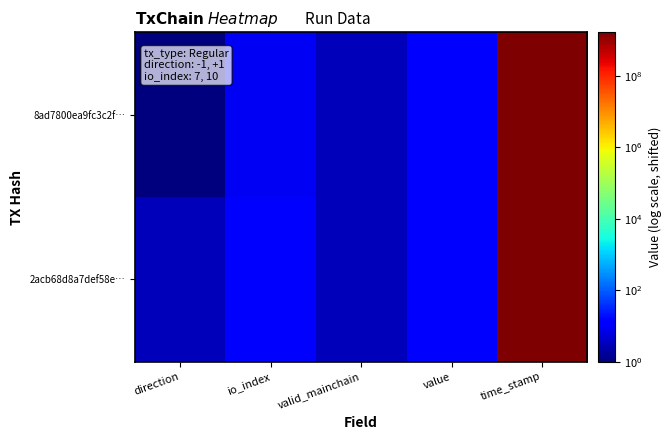

What is the smallest value displayed?

1.0